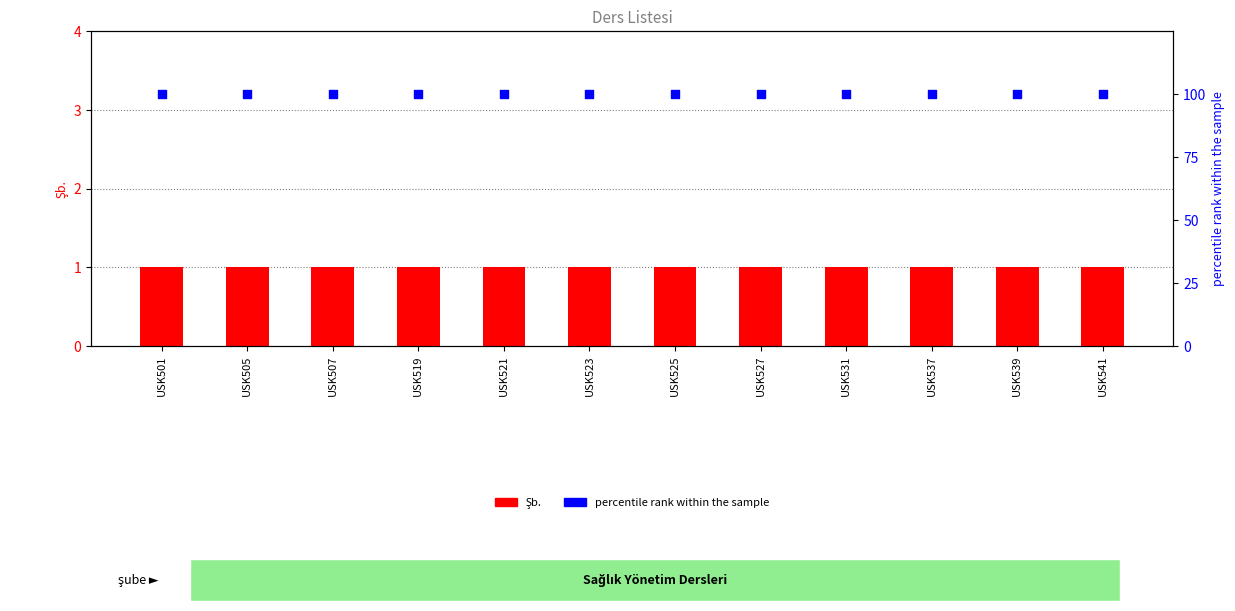

Which series has the largest total across all categories?

percentile rank within the sample